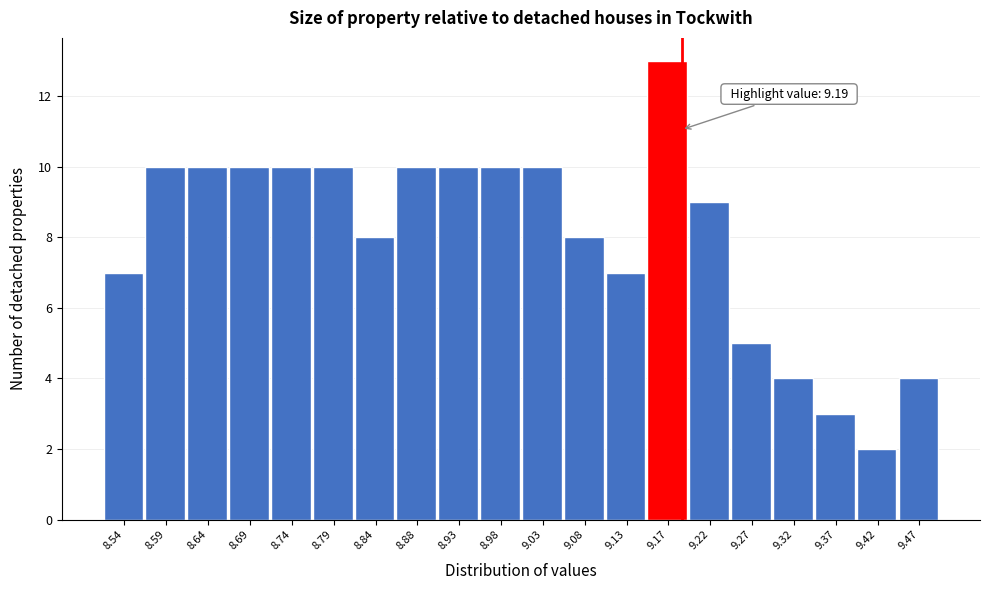

Over which range of the x-axis is the bar tallest?

9.150 to 9.200